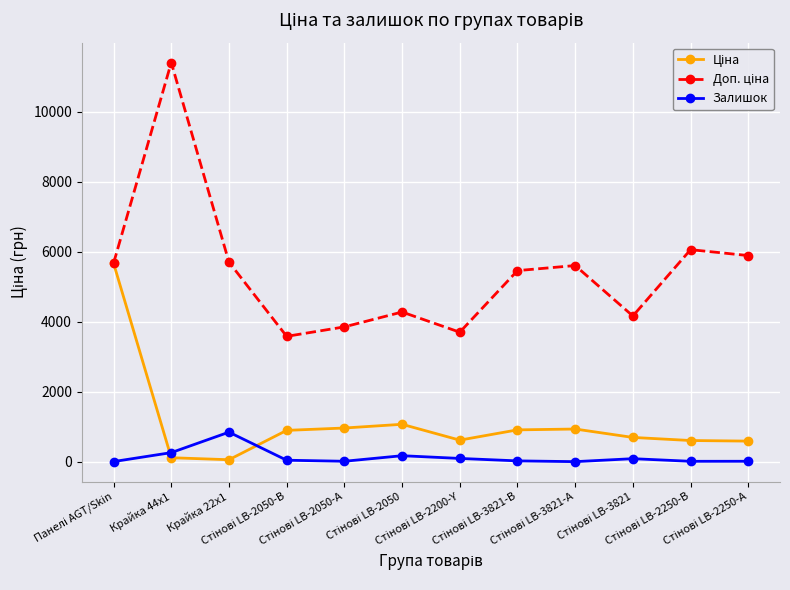

At how many categories does at least one series exceed 5133?

7